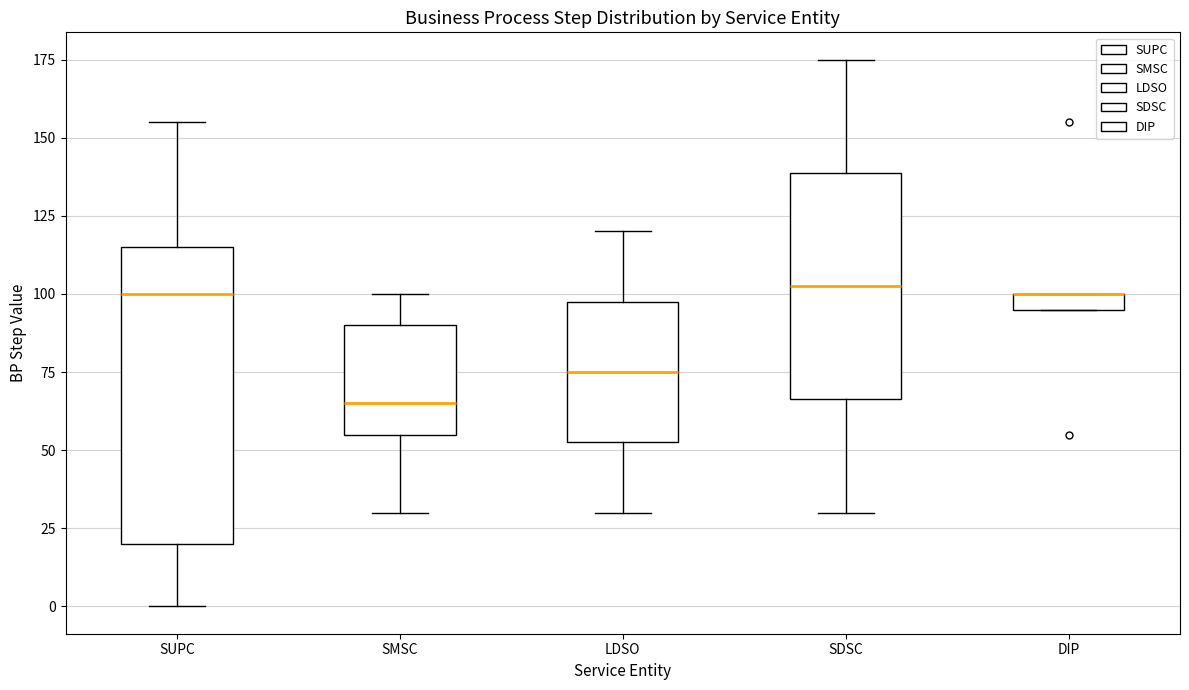

Where does the upper whisker of the box for SDSC end on the y-axis? The values are not printed on the chart, so give them approximately, as read against the axis.

175